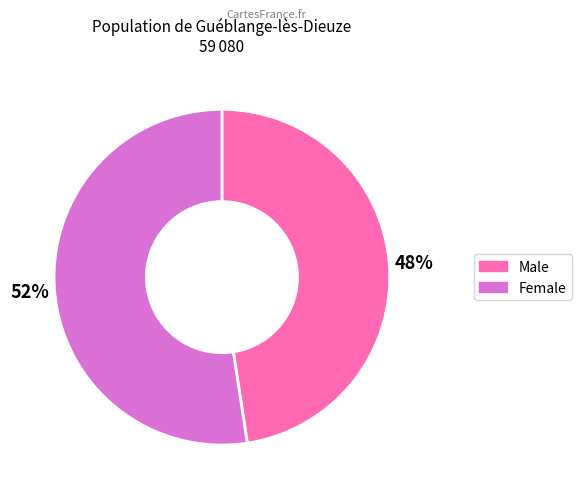

Combined, do Male and Female account for over 50%?

Yes